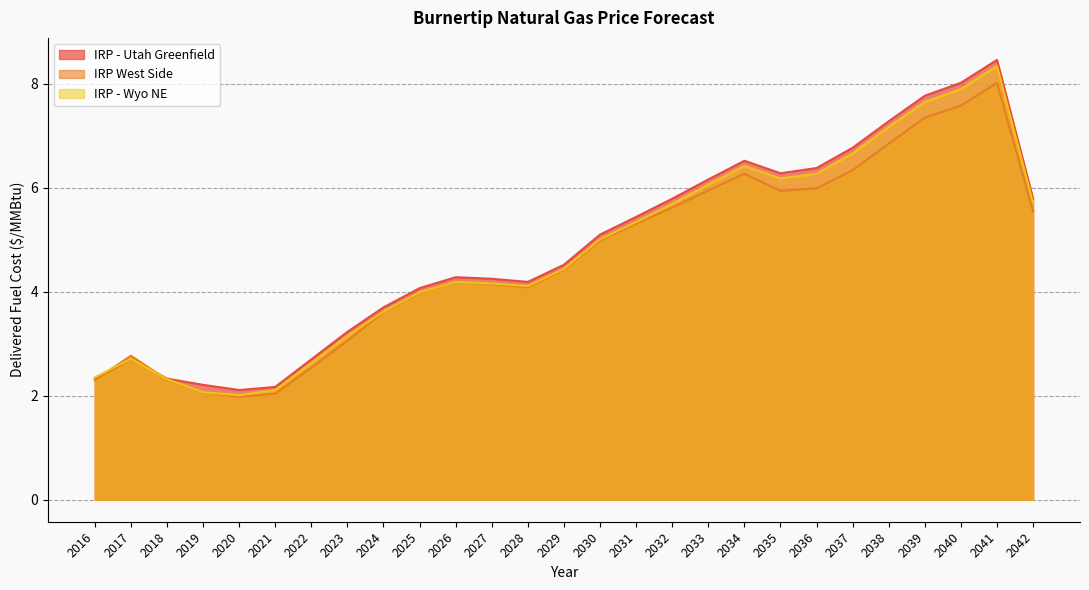

Is the value of IRP - Utah Greenfield at 2020 greater than the value of IRP - Wyo NE at 2037?

No